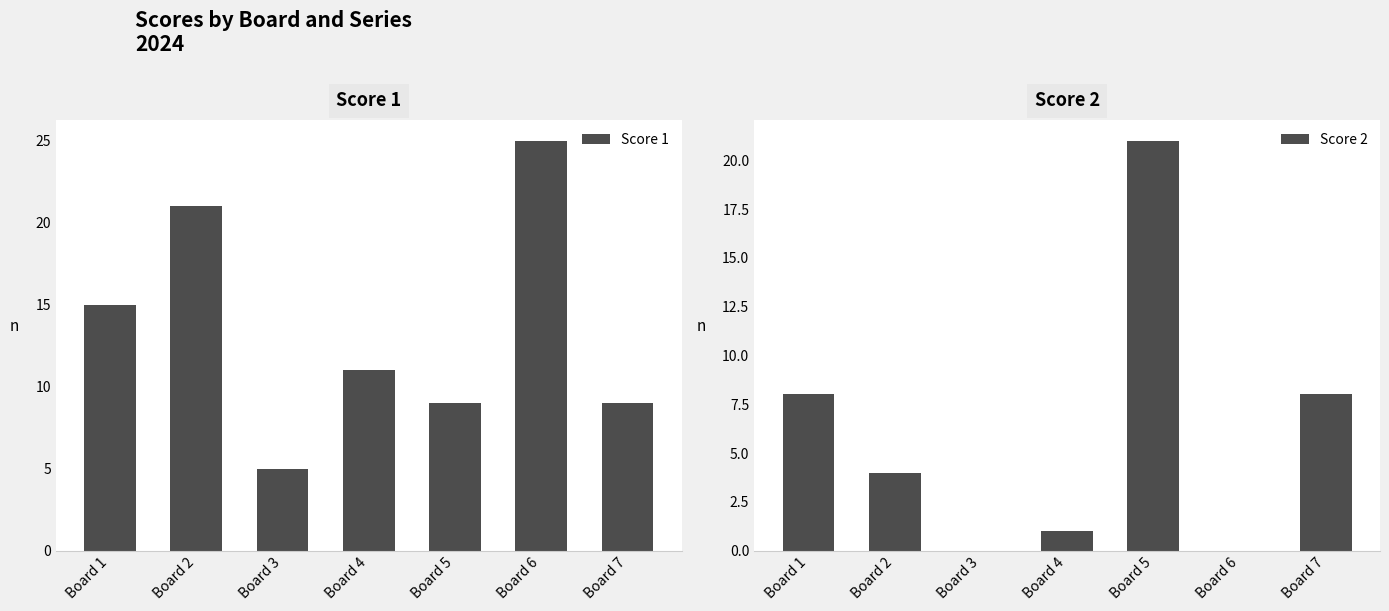

Rank the series by their average value, from highest to lowest.

Score 1, Score 2